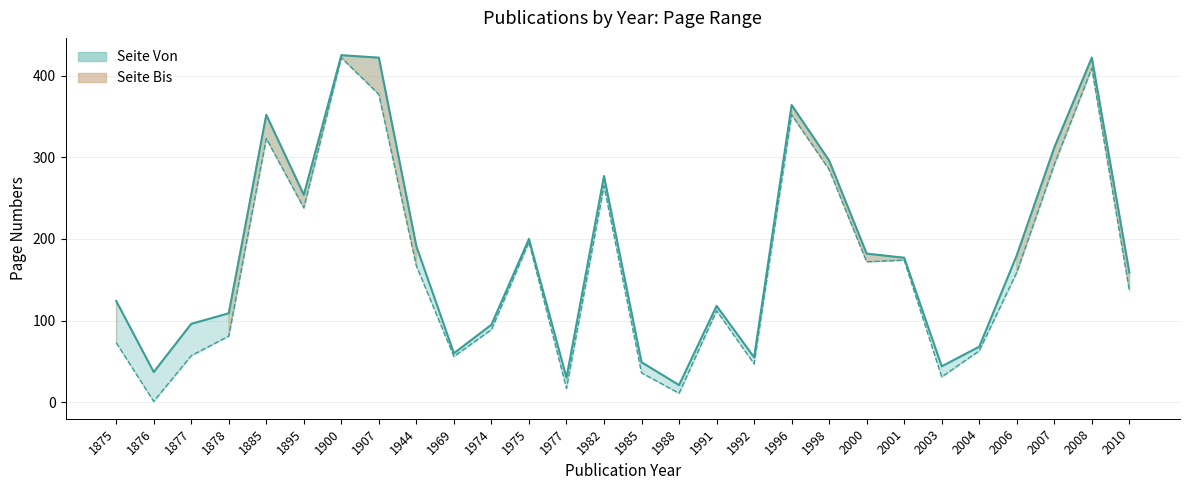

What is the approximate value of Seite Von at 1982, to the nearest 5?

265